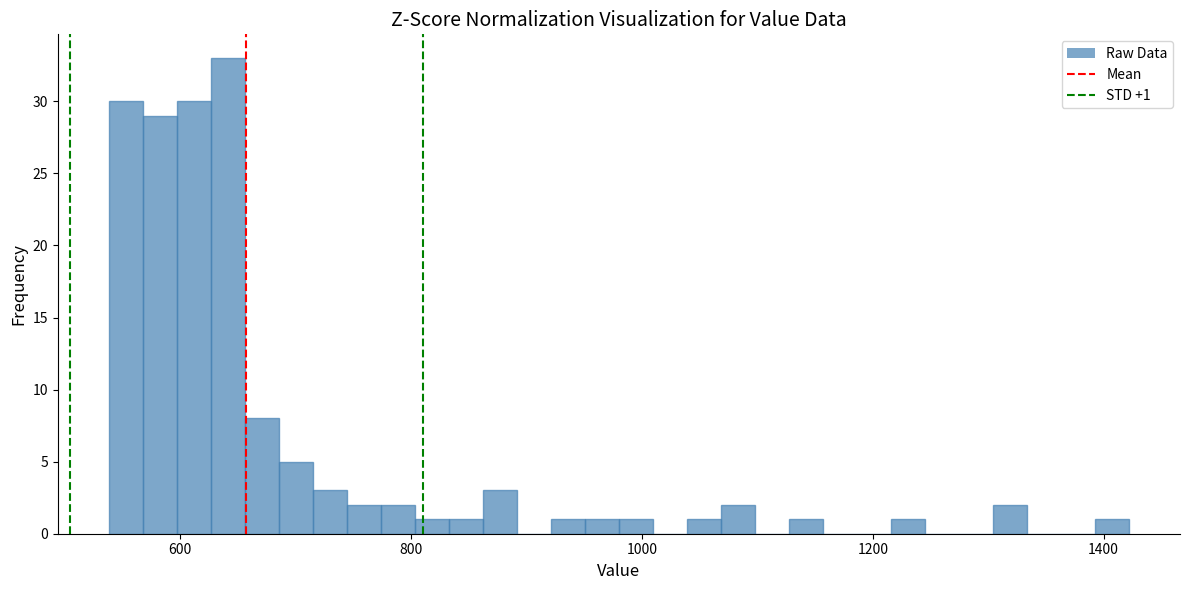

Around what value on the x-axis is the tallest bar? Give the approximate position of its centre, as read against the axis.

640